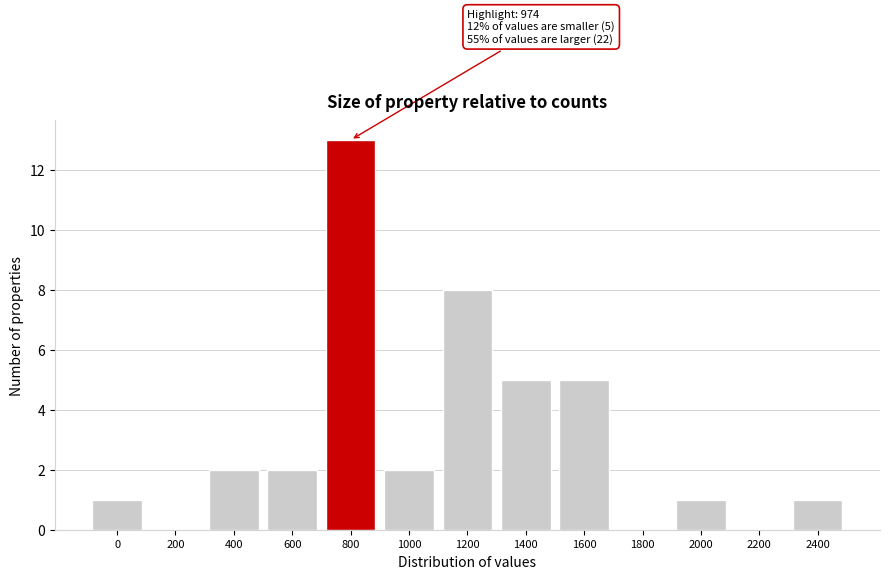

Reading left to right, list all the values displayed in this chart.

0=1	200=0	400=2	600=2	800=13	1000=2	1200=8	1400=5	1600=5	1800=0	2000=1	2200=0	2400=1